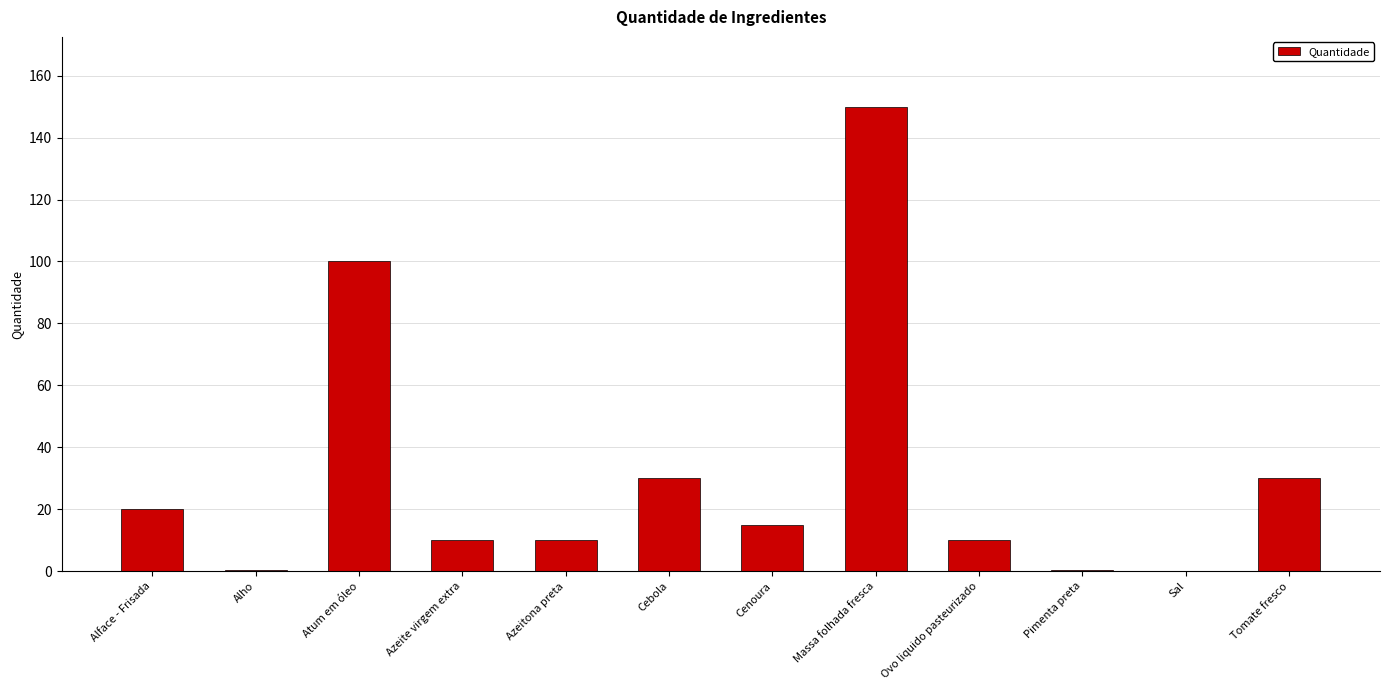

What is the change in value from Azeite virgem extra to Cebola?

+20.0